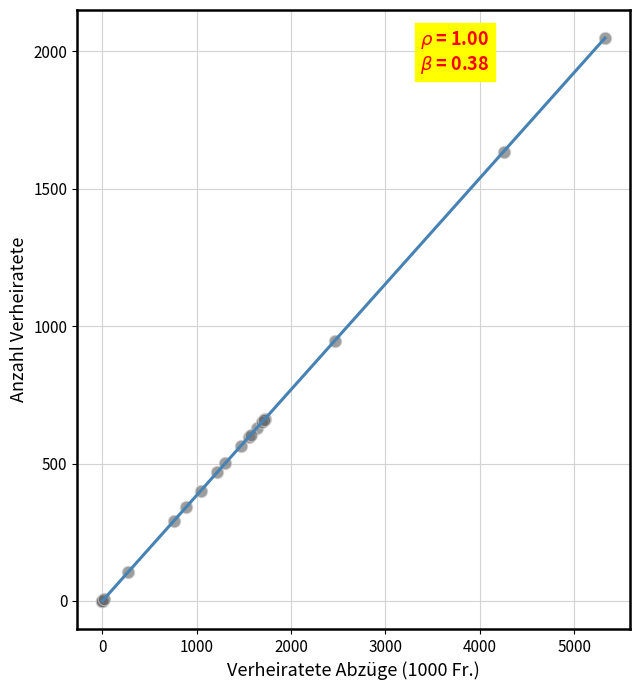

What Y value in the scatter plot is closest to 1024?

946